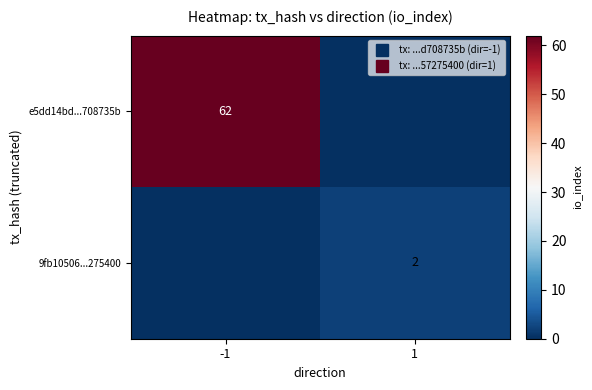

List the series in order of their overall mean, lowest first.

9fb10506...275400, e5dd14bd...708735b